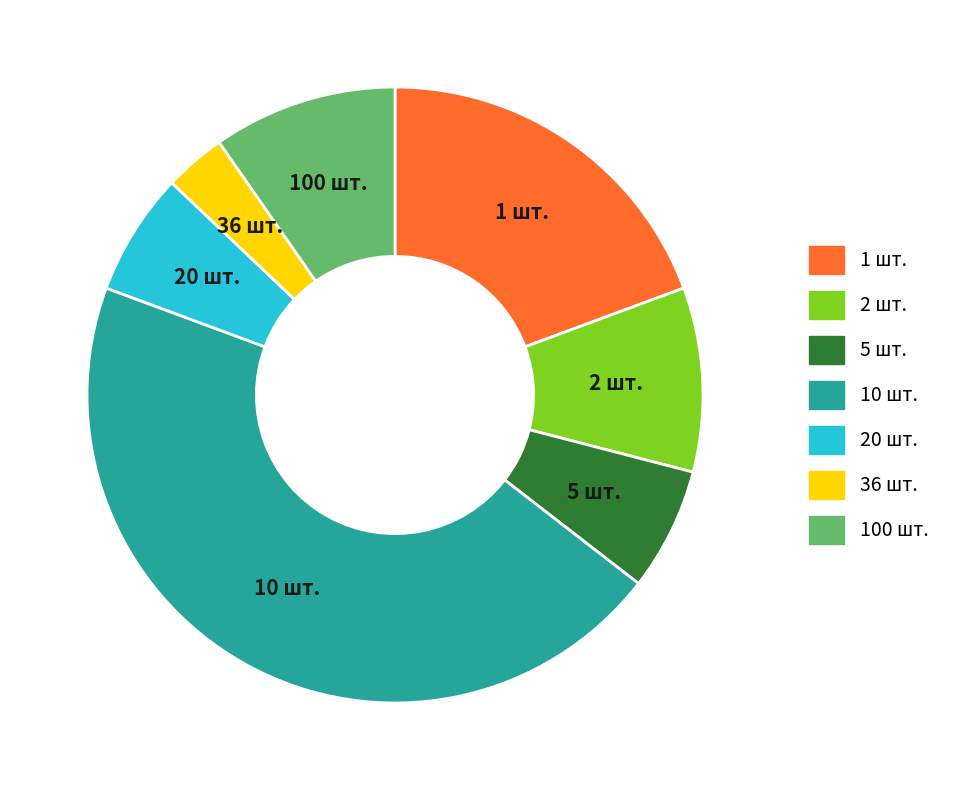

Between 2 шт. and 1 шт., which is larger?

1 шт.